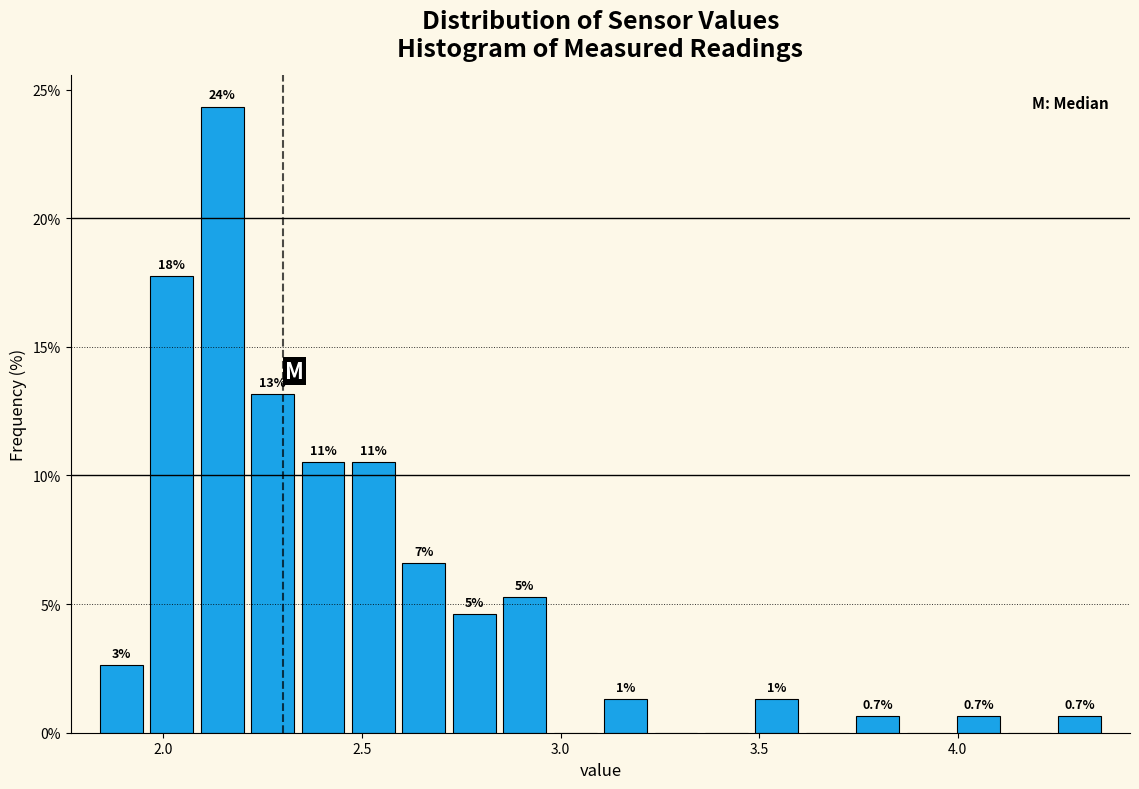

Around what value on the x-axis is the tallest bar? Give the approximate position of its centre, as read against the axis.

2.15